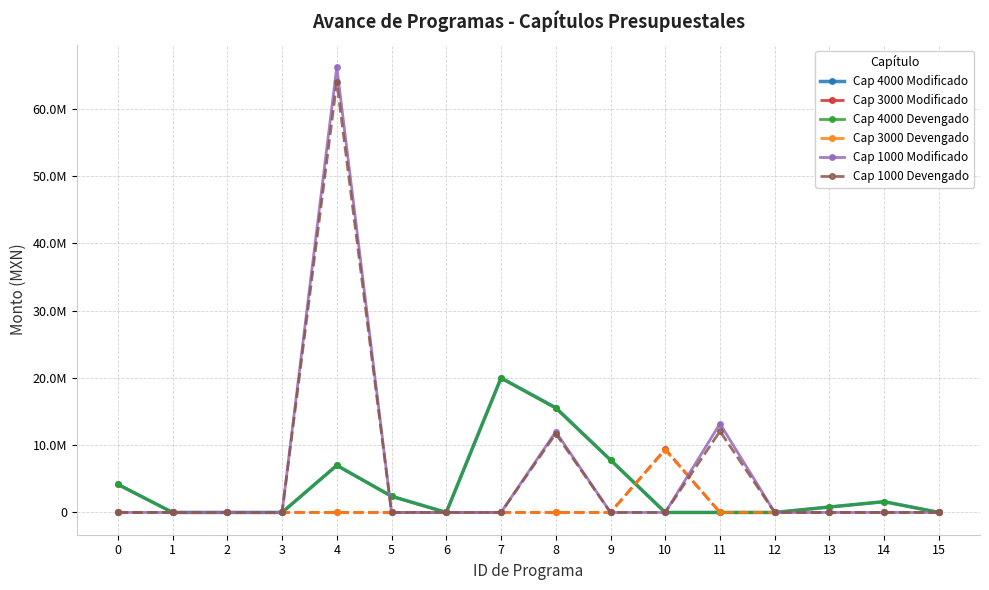

Reading left to right, transcribe all the data shown in this chart.

Cap 4000 Modificado: 4178161.0	0.0	0.0	0.0	7000000.0	2412070.0	0.0	20000000.0	15580000.0	7806054.8	0.0	0.0	0.0	809624.1	1599000.0	0.0
Cap 3000 Modificado: 0.0	0.0	0.0	0.0	0.0	0.0	0.0	0.0	0.0	0.0	9401239.8	0.0	0.0	0.0	0.0	0.0
Cap 4000 Devengado: 4178161.0	0.0	0.0	0.0	7000000.0	2380070.0	0.0	19967530.0	15485565.1	7803049.8	0.0	0.0	0.0	809624.1	1599000.0	0.0
Cap 3000 Devengado: 0.0	0.0	0.0	0.0	0.0	0.0	0.0	0.0	0.0	0.0	9308479.0	0.0	0.0	0.0	0.0	0.0
Cap 1000 Modificado: 0.0	0.0	0.0	0.0	66242143.7	0.0	0.0	0.0	12011114.0	0.0	0.0	13195607.2	0.0	0.0	0.0	0.0
Cap 1000 Devengado: 0.0	0.0	0.0	0.0	63964969.2	0.0	0.0	0.0	11710421.6	0.0	0.0	12068519.3	0.0	0.0	0.0	0.0